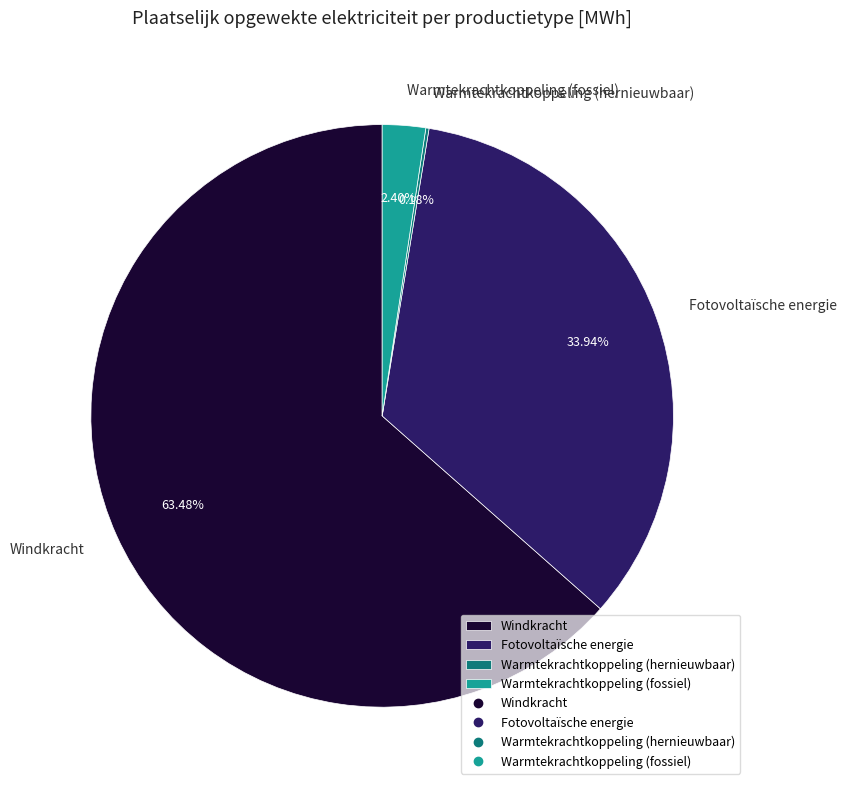

Between Fotovoltaïsche energie and Windkracht, which is larger?

Windkracht